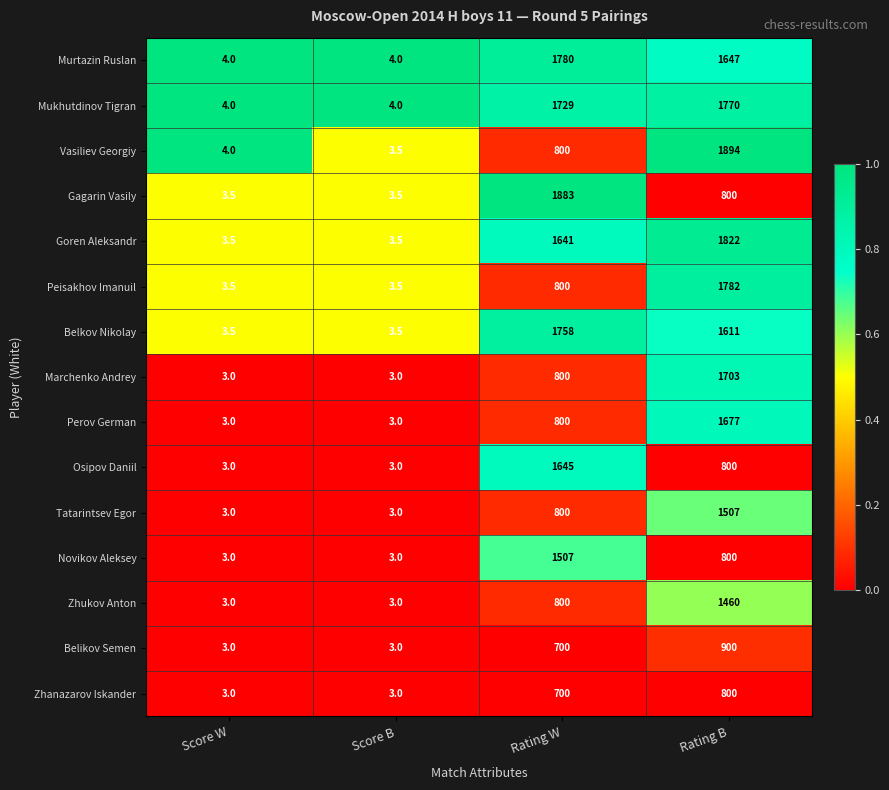

Which category has the highest value across all series?

Rating B